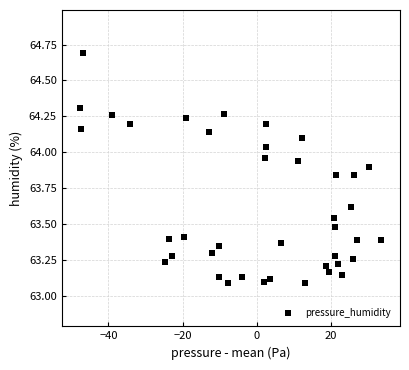

What is the range of Y values (max minus min)?

1.6